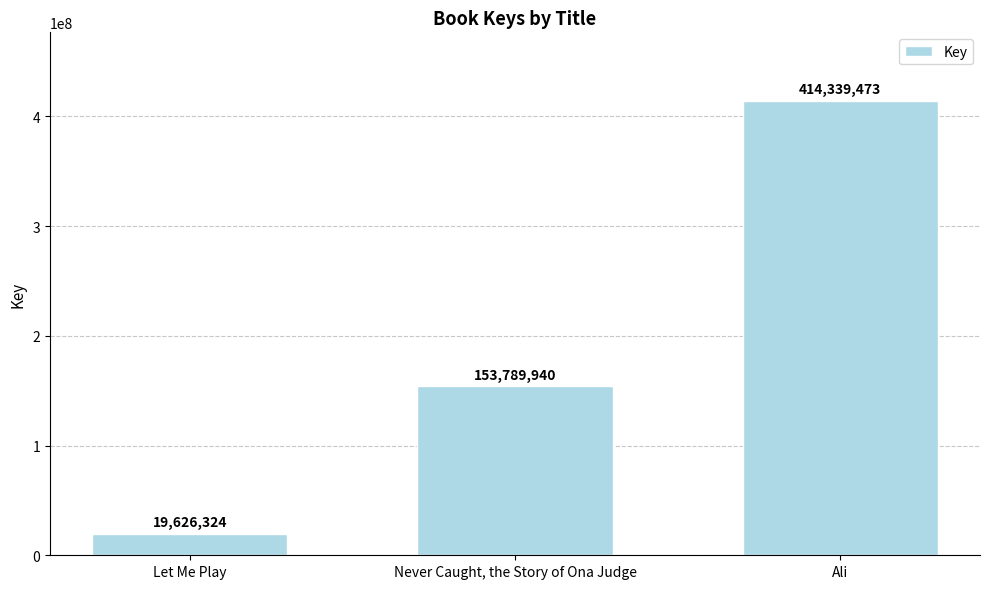

What is the difference between the maximum and minimum values?

394713149